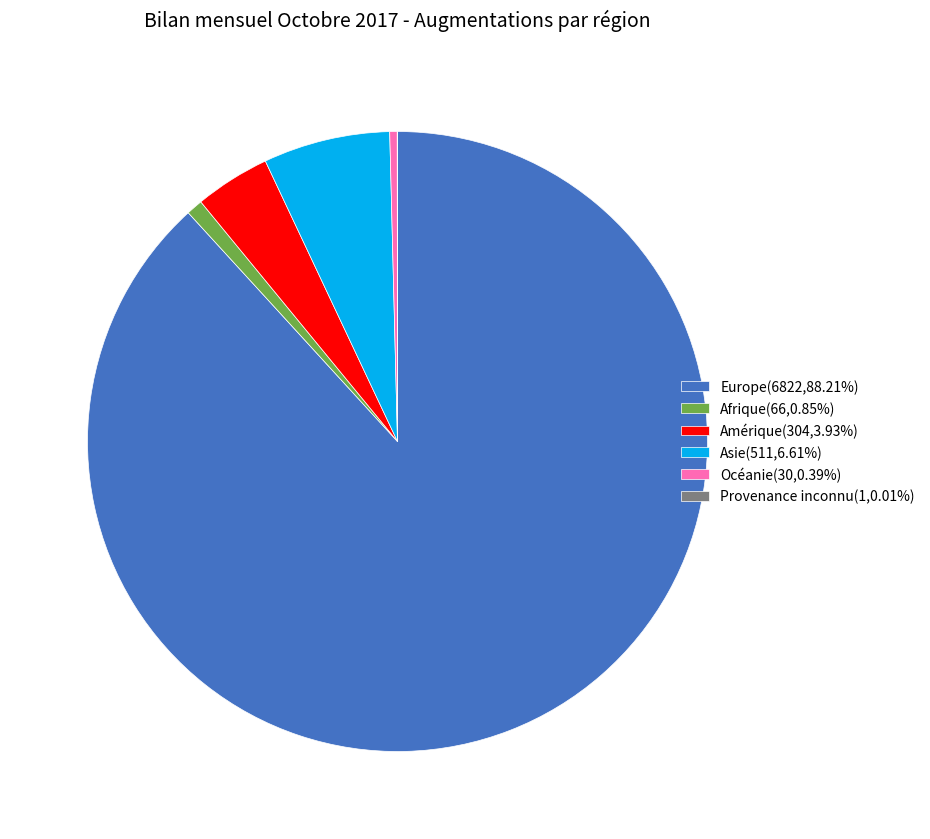

Is there a majority slice in this chart?

Yes